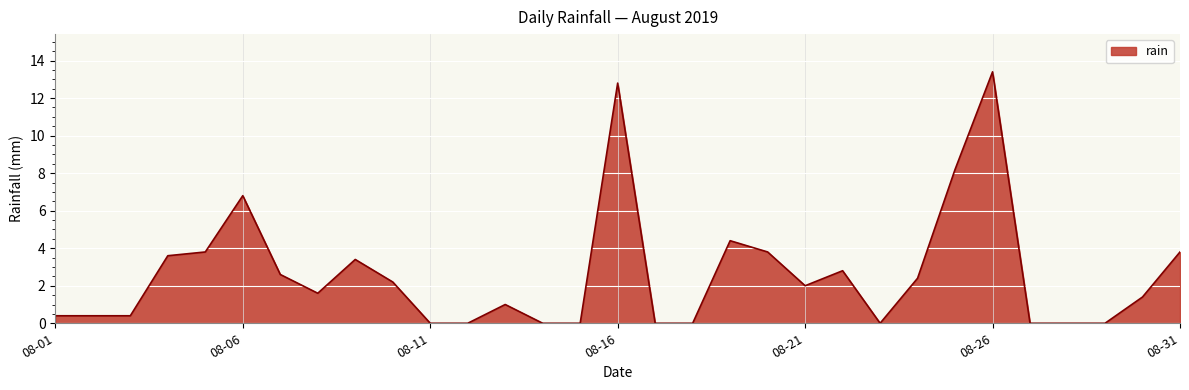

What is the maximum value shown in the chart?

13.4